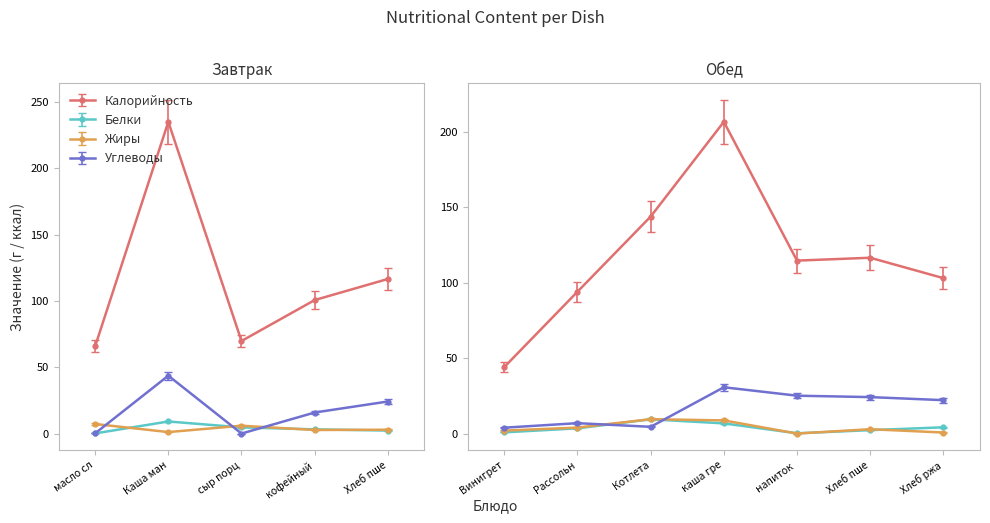

List the series in order of their peak value, highest first.

Калорийность, Углеводы, Жиры, Белки